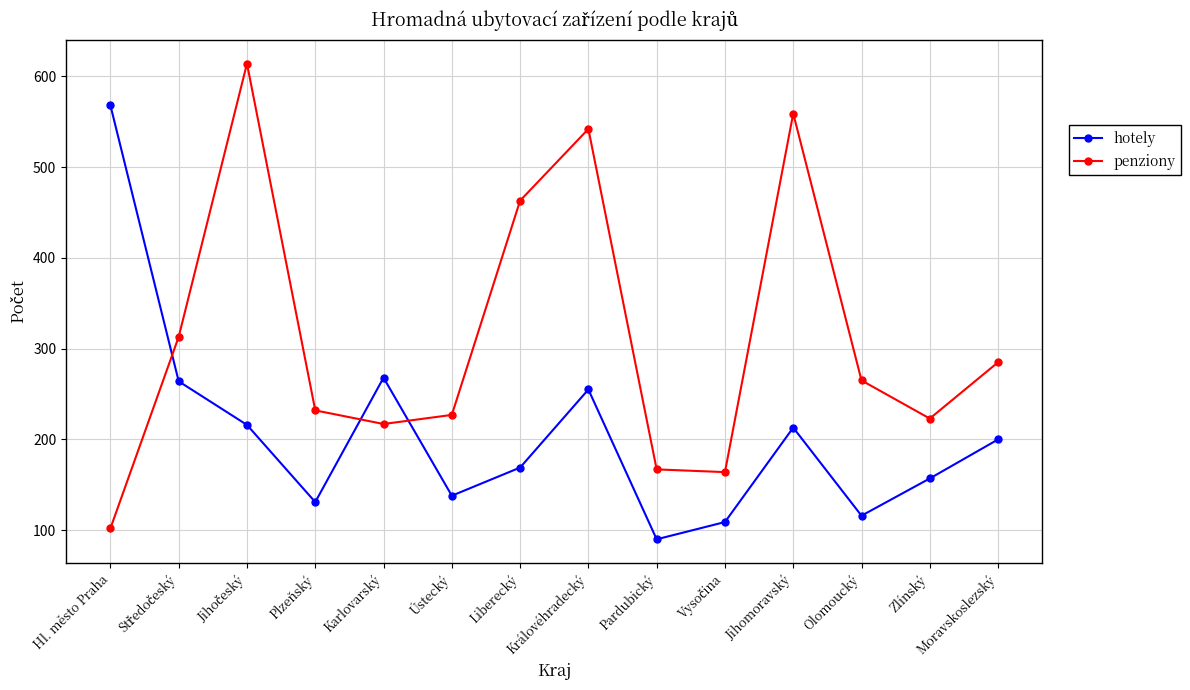

The penziony series shows 202 at Liberecký. True or false?

False